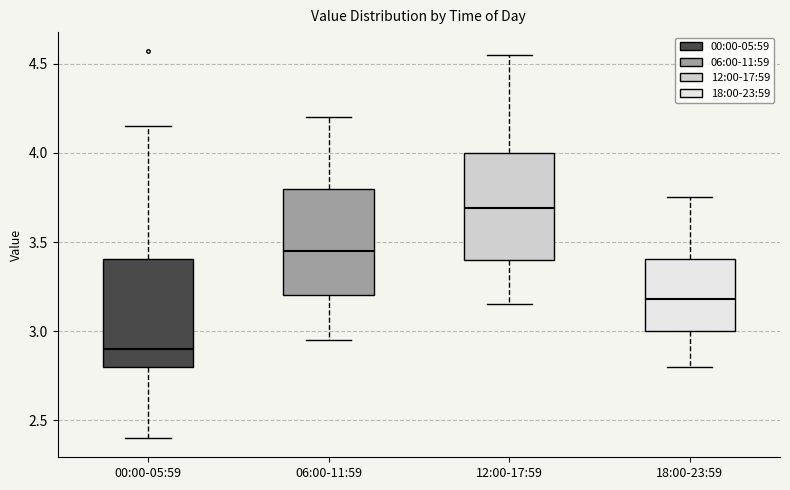

Which box has the highest median line?

12:00-17:59